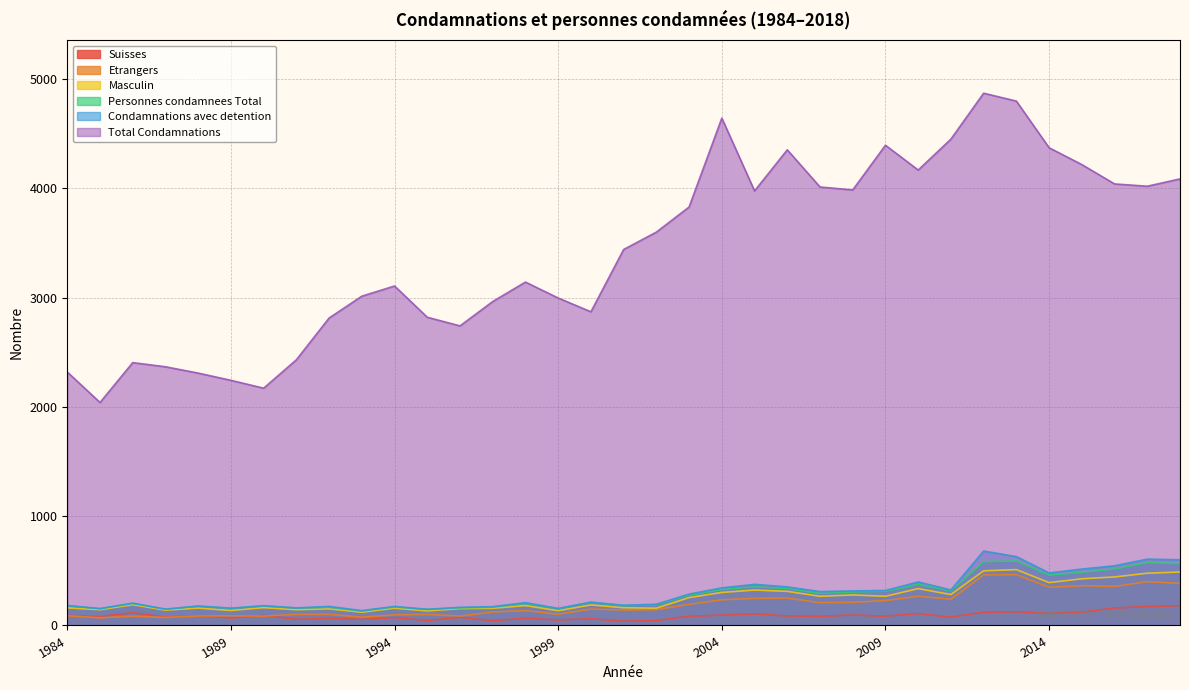

What is the average value of the Personnes condamnees Total series?

283